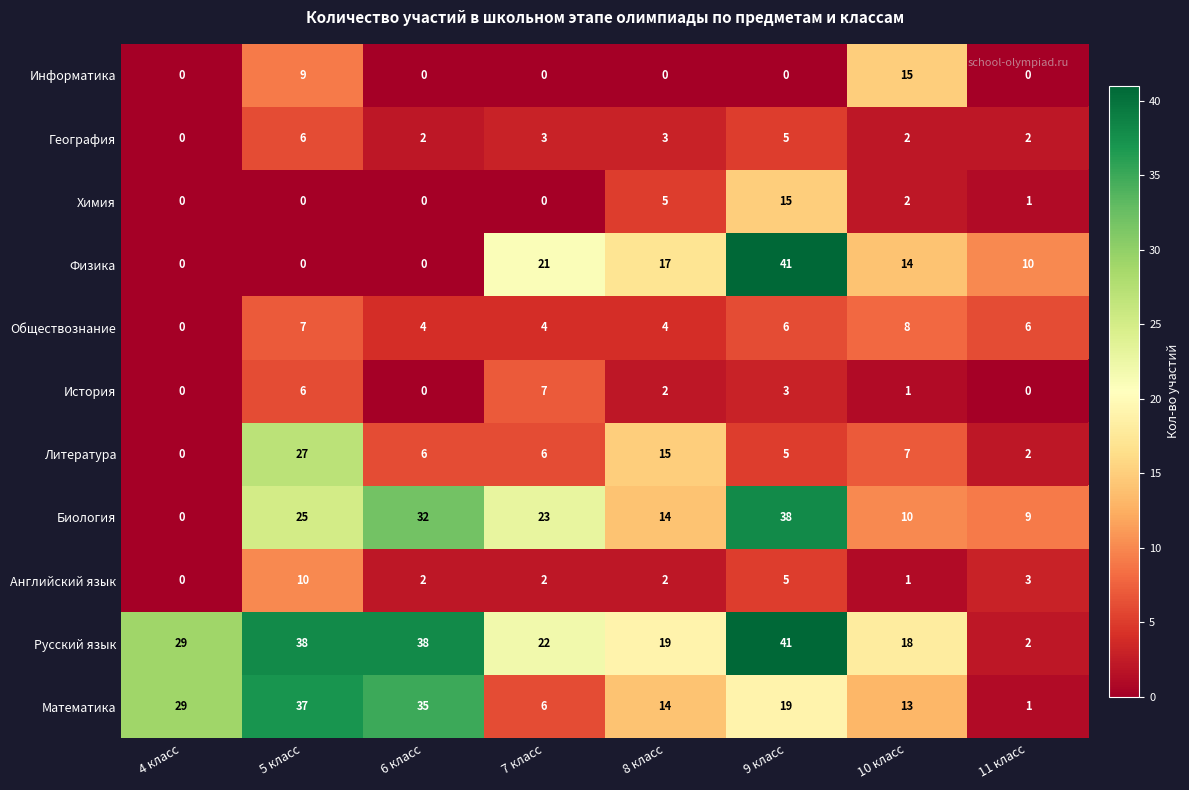

At which category is the sum across all series the highest?

9 класс